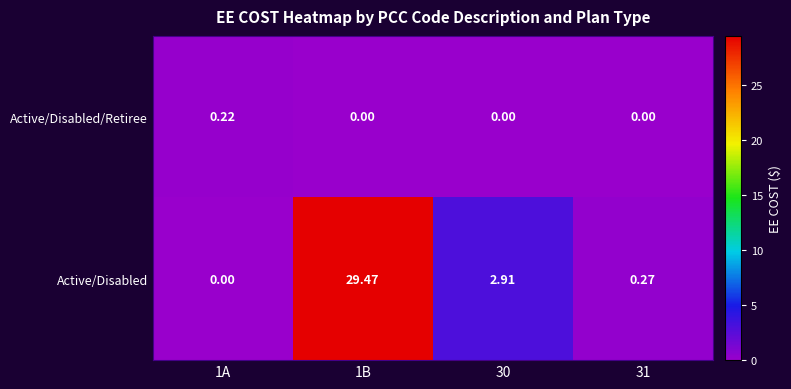

Rank the series by their average value, from lowest to highest.

Active/Disabled/Retiree, Active/Disabled